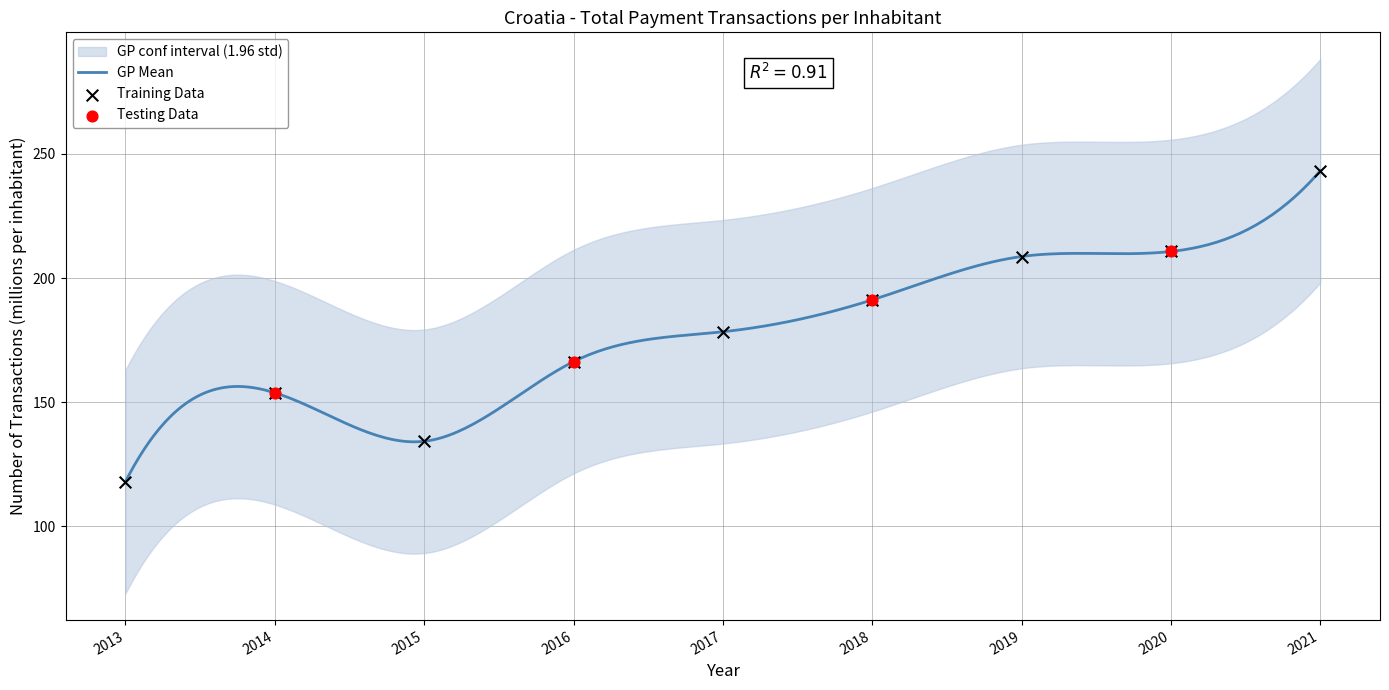

What is the change in value from 2014 to 2020?

+56.9